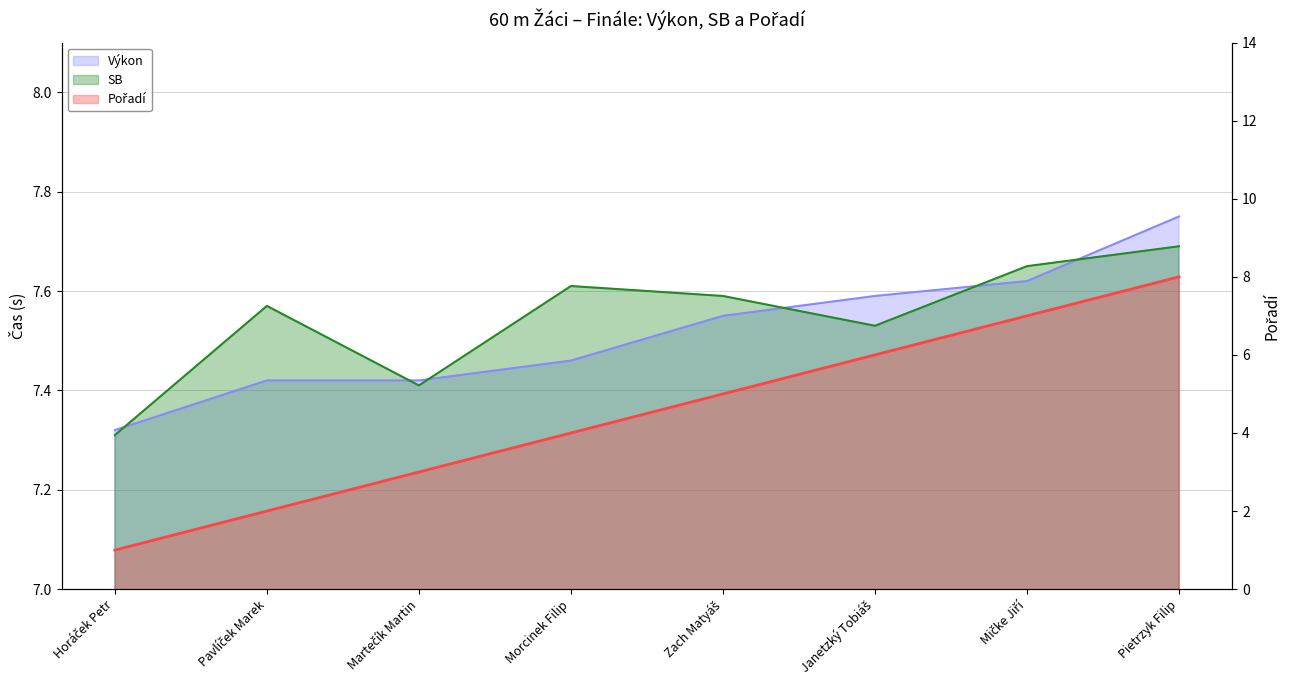

Where do SB and Výkon first cross each other?

Horáček Petr and Pavlíček Marek